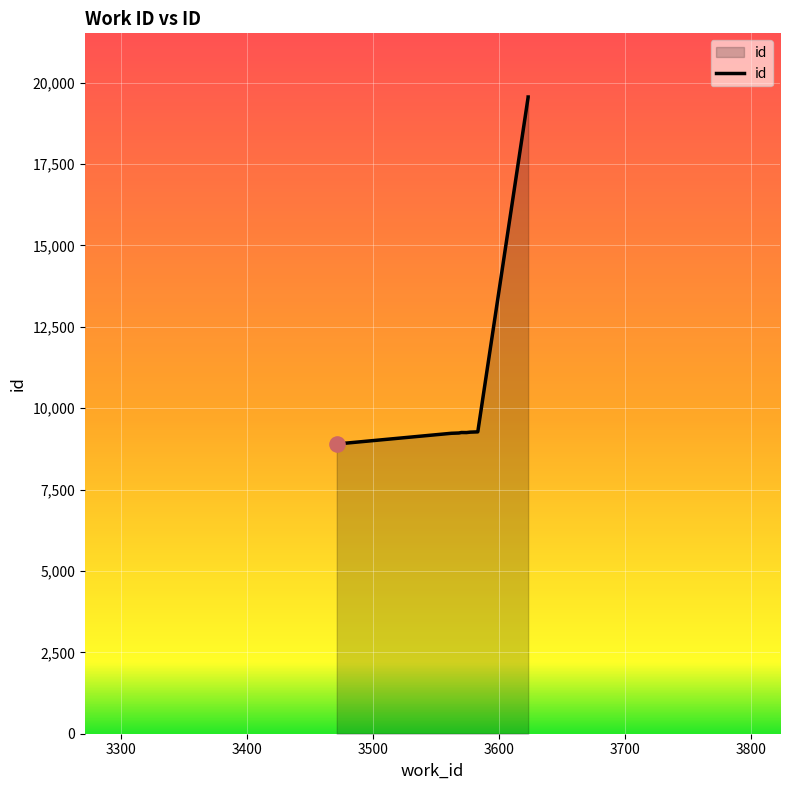

Between 3562 and 3471, which is larger?

3562